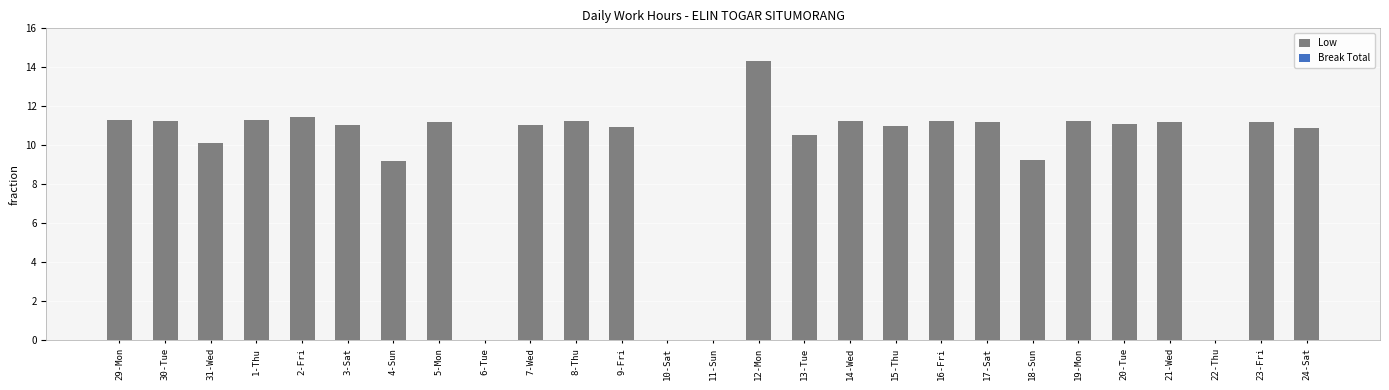

Does the chart contain stacked bars?

No